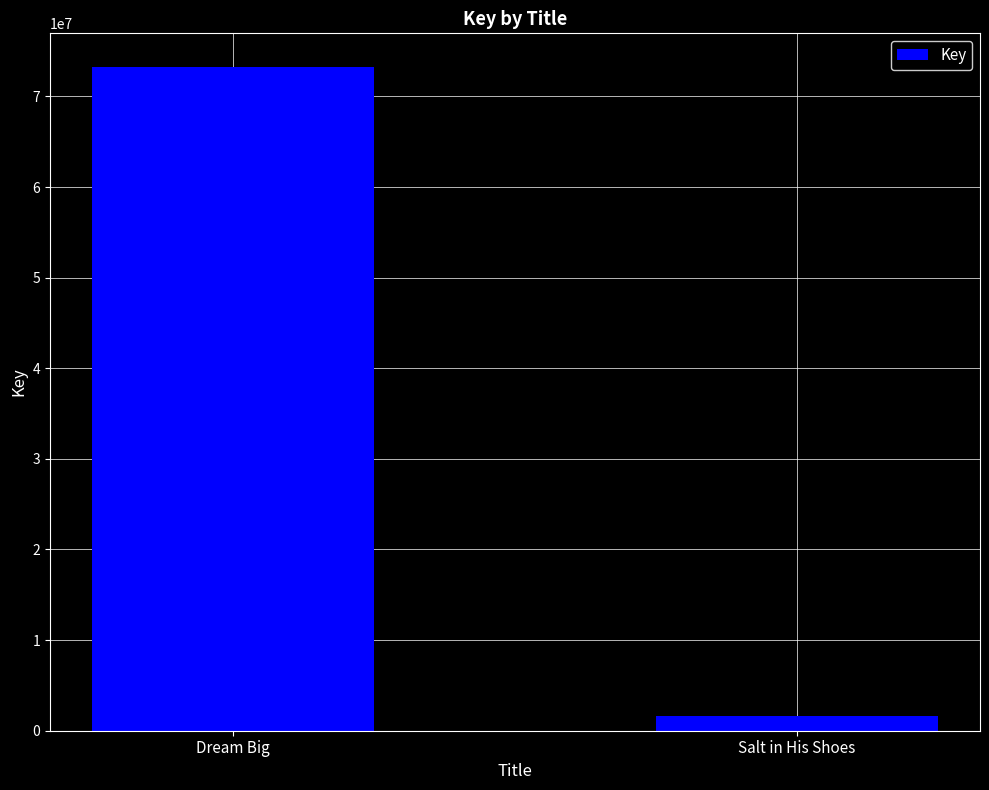

What is the change in value from Dream Big to Salt in His Shoes?

-71628292